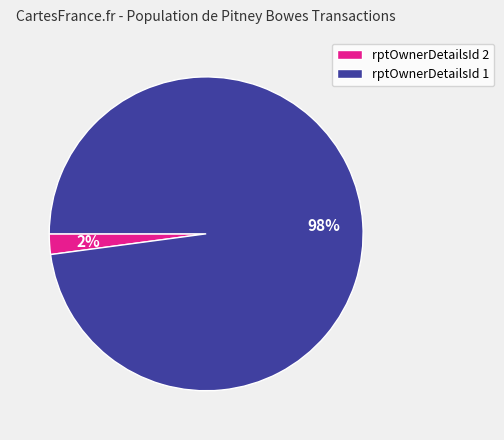

True or false: rptOwnerDetailsId 1 accounts for 98% of the total.

True